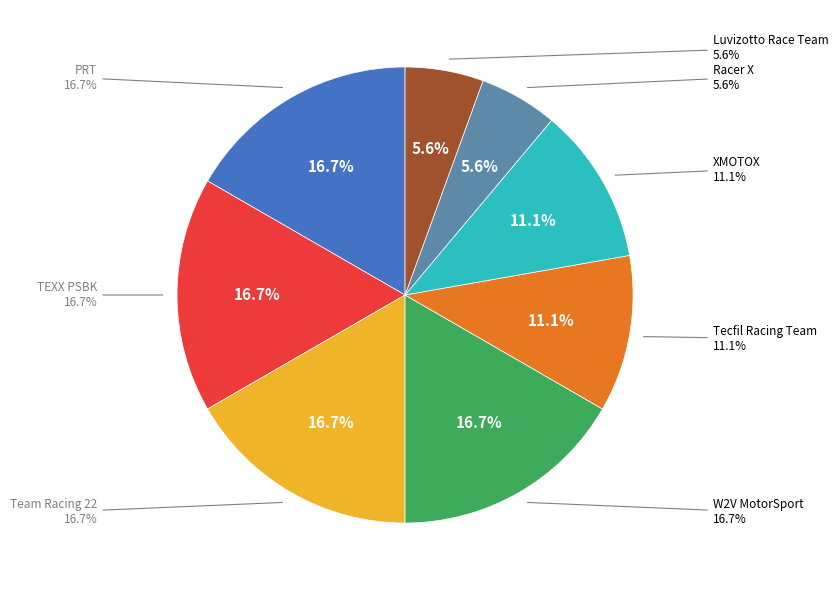

Do MASTER and PRO together represent more than half of the pie?

Yes